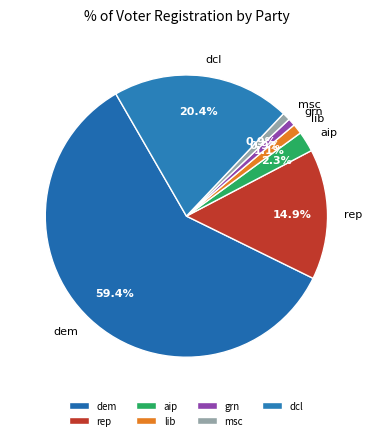

Is it true that rep is 28% of the pie?

False